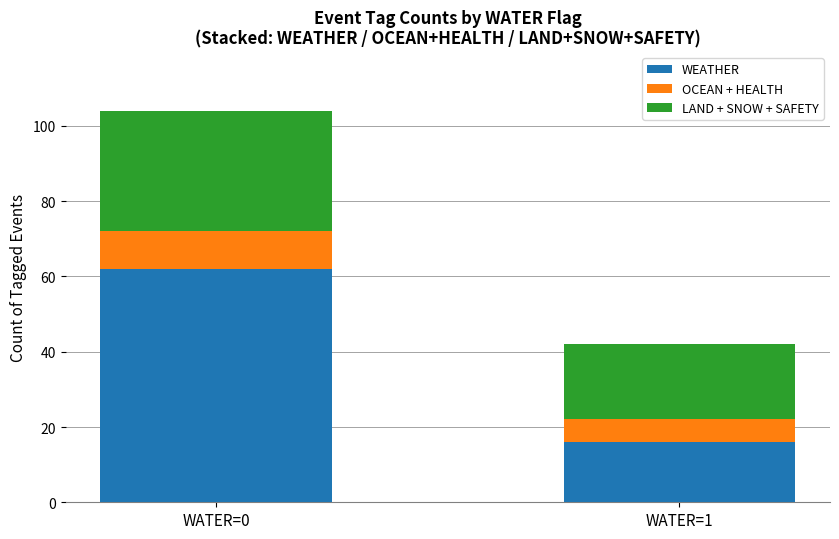

What are all the series names shown in the legend?

WEATHER, OCEAN + HEALTH, LAND + SNOW + SAFETY